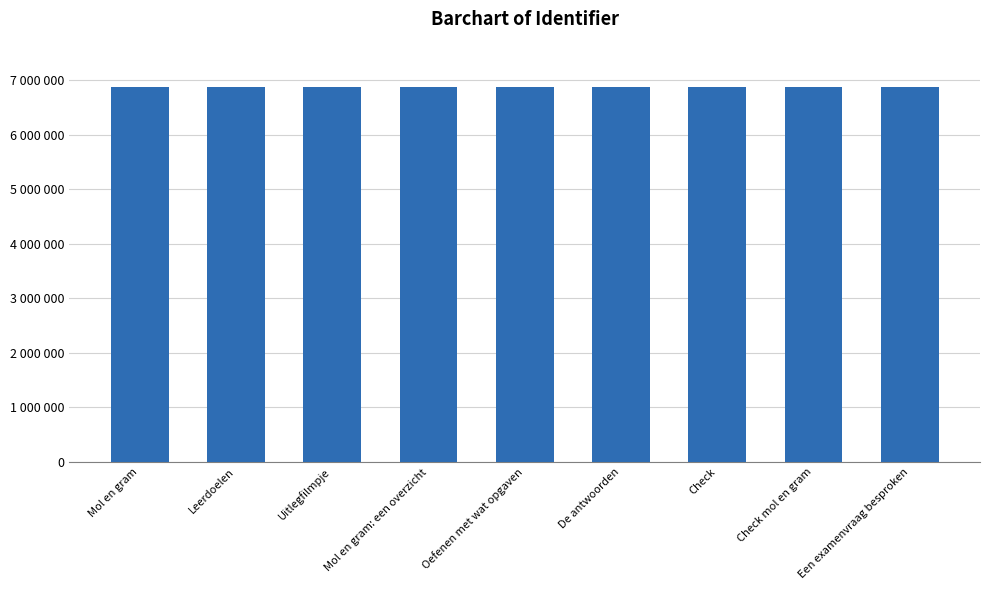

Rank the categories by value from lowest to highest.

Mol en gram, Leerdoelen, Uitlegfilmpje, Mol en gram: een overzicht, Oefenen met wat opgaven, De antwoorden, Check, Een examenvraag besproken, Check mol en gram